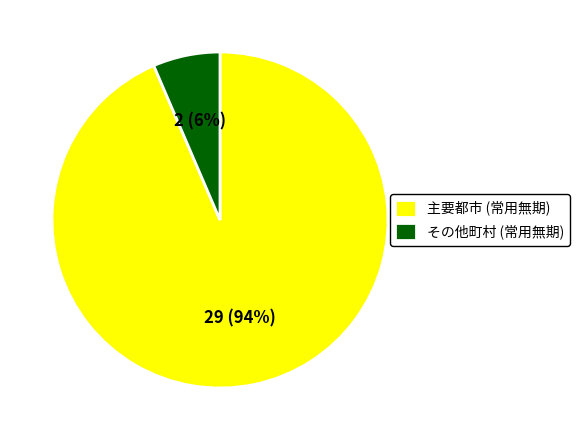

Count the number of slices in the pie.

2